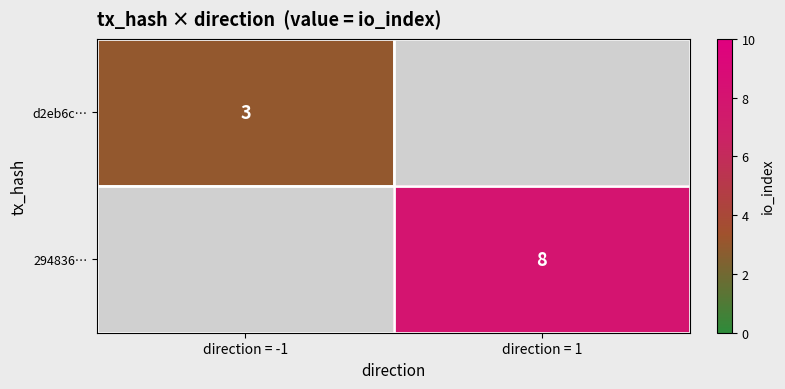

Is it true that d2eb6c… equals 5 at direction = -1?

False